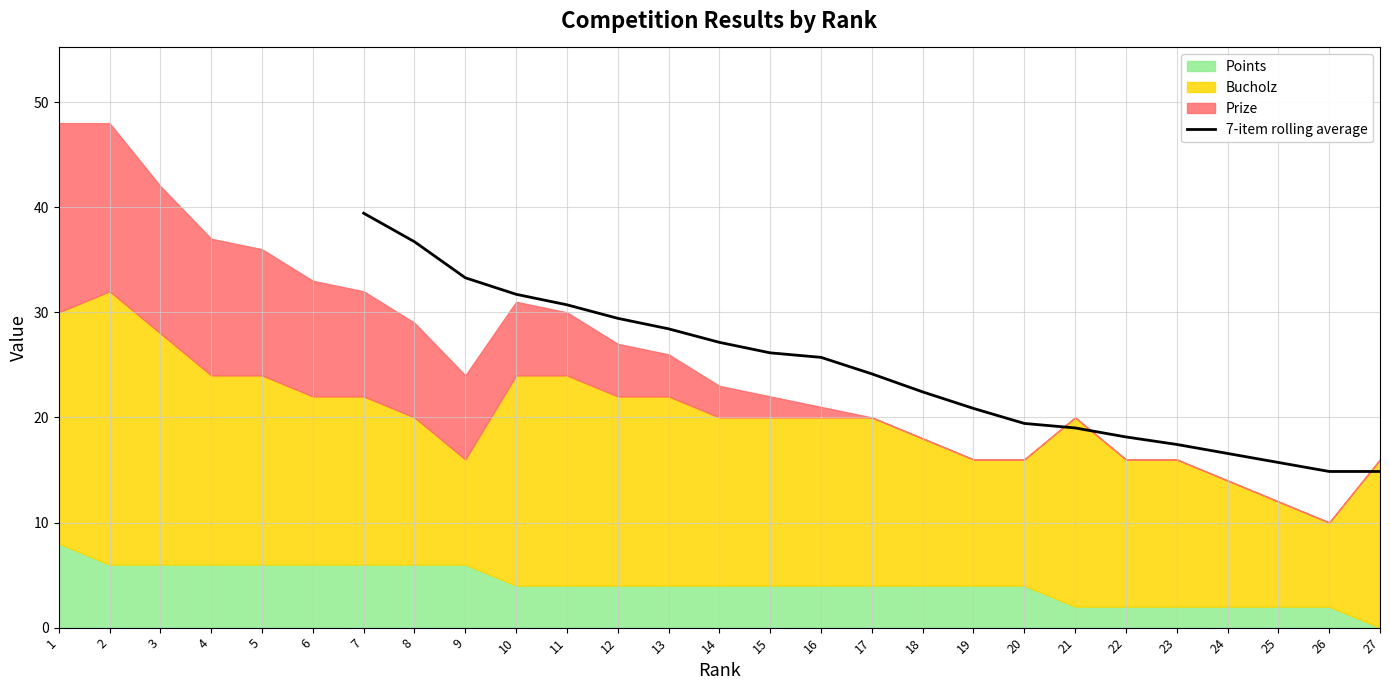

What is the average value?

24.4